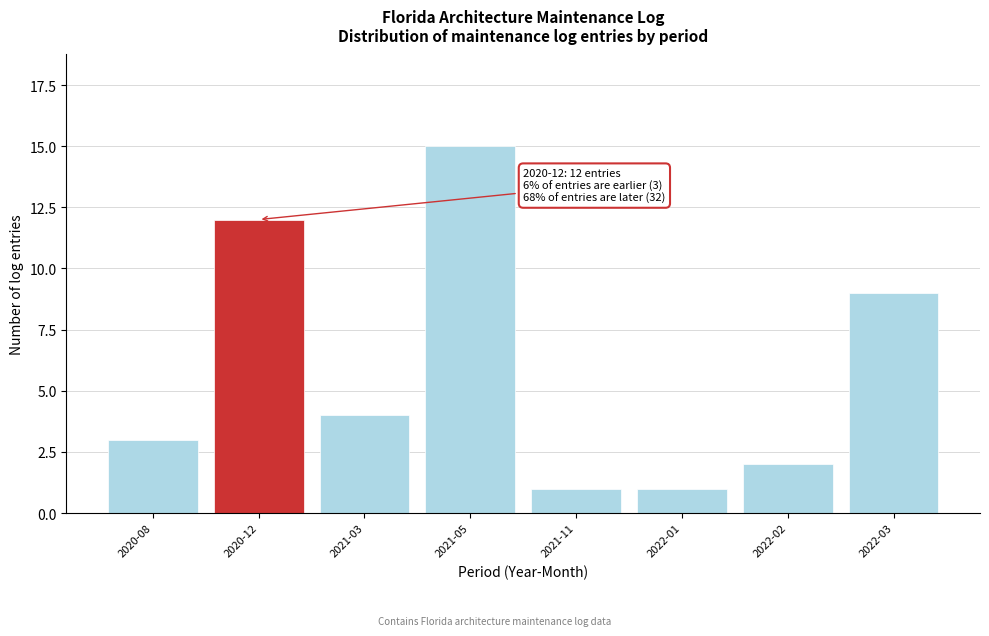

Reading left to right, extract all data points from this chart.

3	12	4	15	1	1	2	9